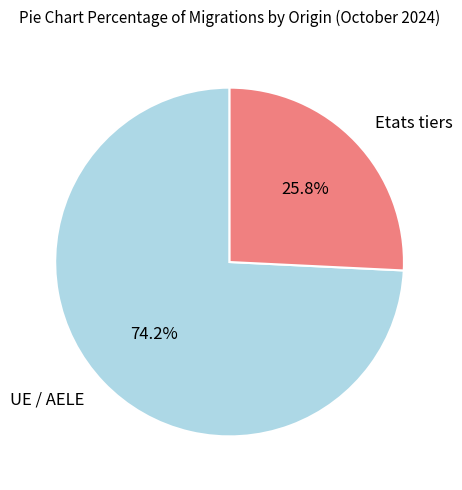

Rank the categories by value from highest to lowest.

UE / AELE, Etats tiers